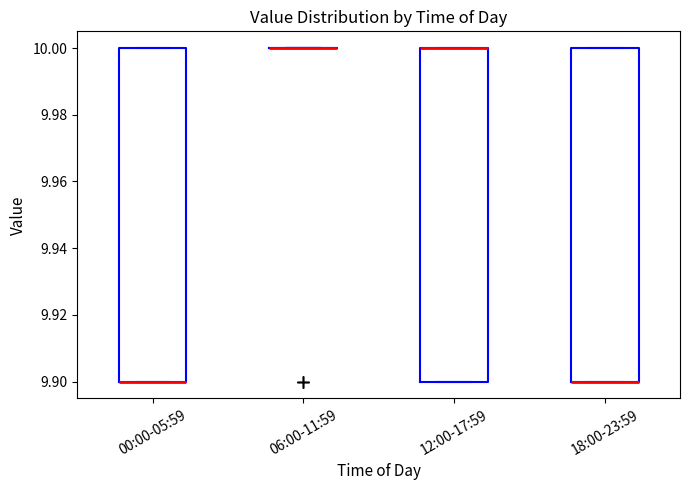

Reading left to right, transcribe this box plot: for each box, give where its median line is, the range the box spans, and where its two whiskers end, as read against the y-axis. The values are not printed on the chart, so give them approximately, as read against the axis.

00:00-05:59: median 9.9 (drawn on the box's lower edge), box 9.9 to 10.0, whiskers 9.9 to 10.0
06:00-11:59: box collapsed to a line at 10.0, whiskers 10.0 to 10.0
12:00-17:59: median 10.0 (drawn on the box's upper edge), box 9.9 to 10.0, whiskers 9.9 to 10.0
18:00-23:59: median 9.9 (drawn on the box's lower edge), box 9.9 to 10.0, whiskers 9.9 to 10.0